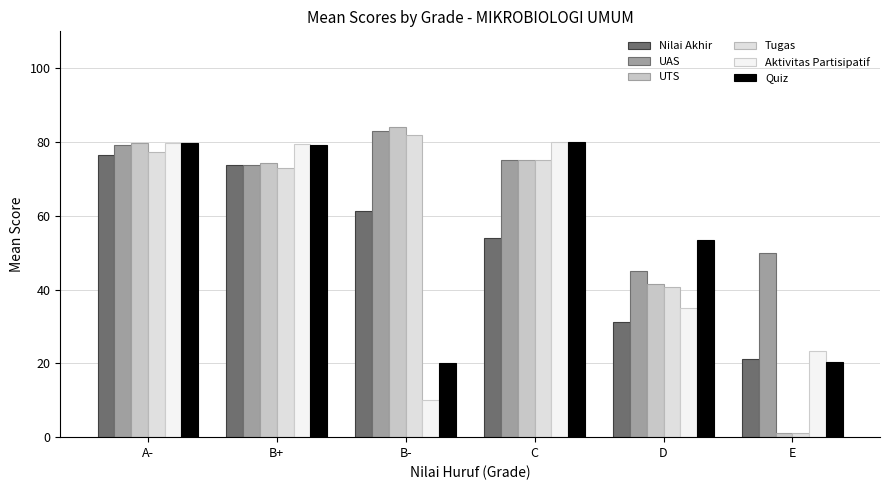

Rank the series at A- from highest to lowest value.

Aktivitas Partisipatif, Quiz, UTS, UAS, Tugas, Nilai Akhir